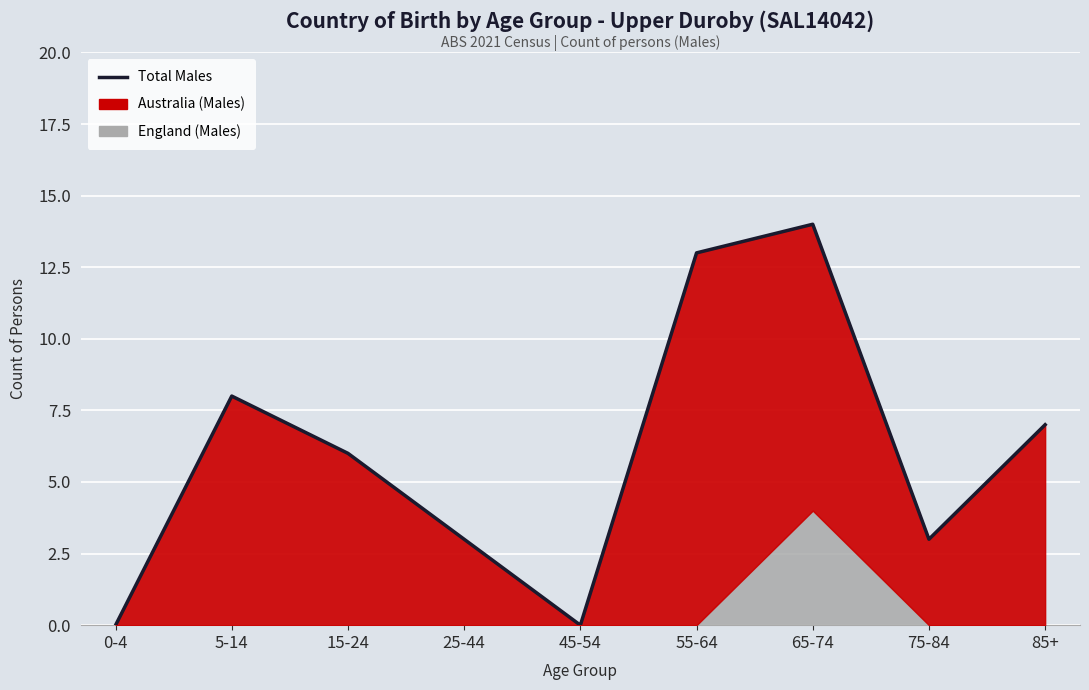

Between 5-14 and 85+, which is larger?

5-14